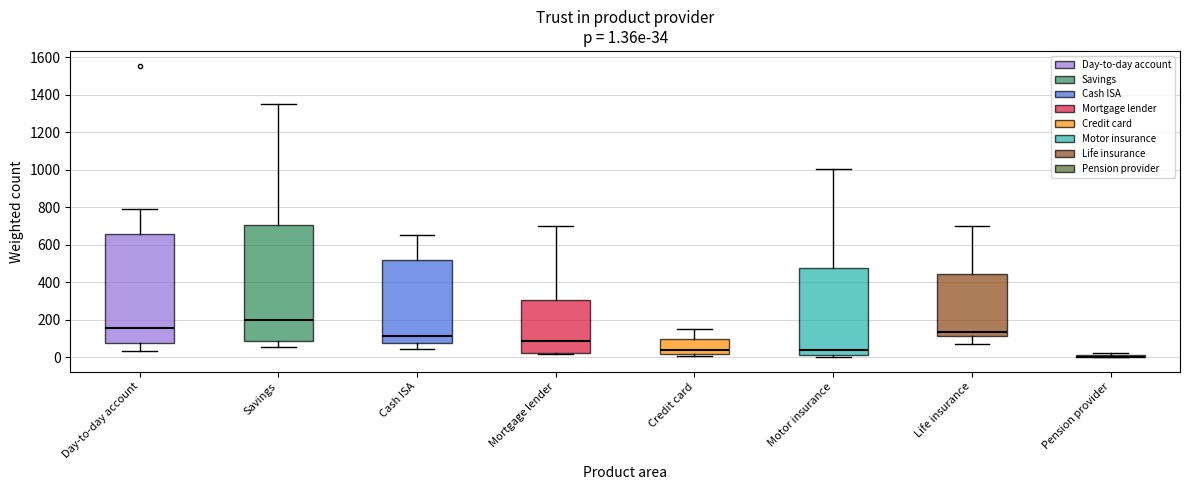

Comparing the boxes themselves (not the whiskers), which one is the tallest?

Savings